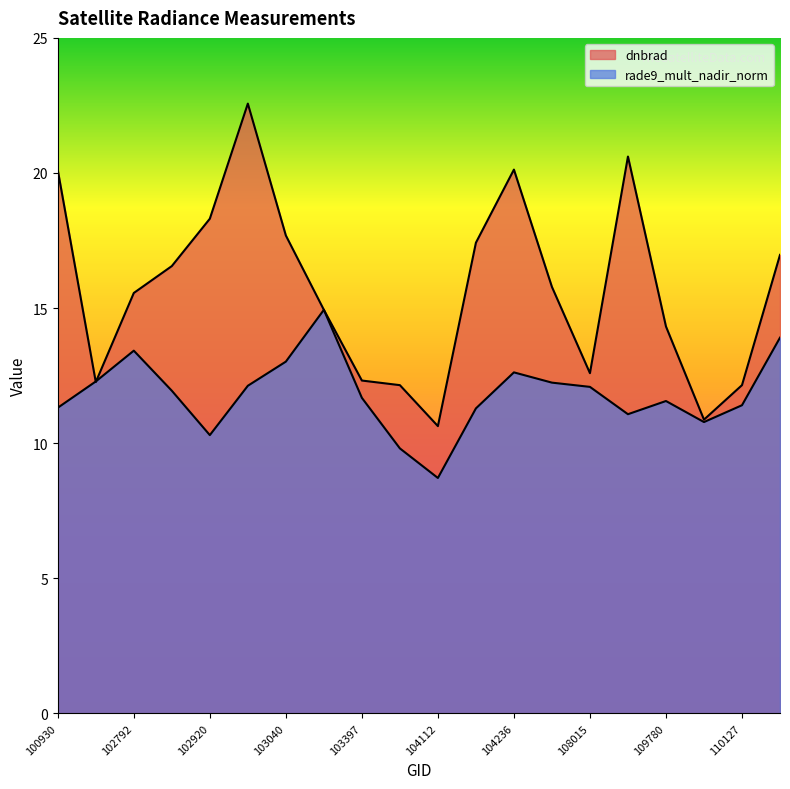

Which category has the highest value across all series?

103032